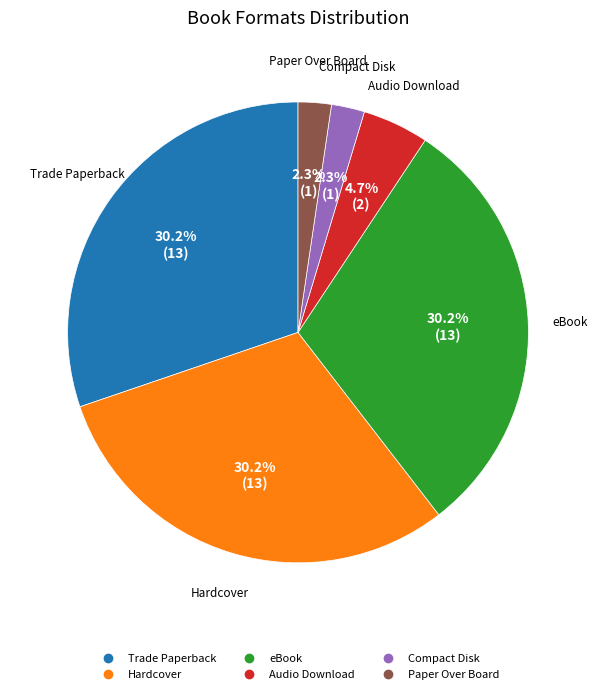

Count the number of slices in the pie.

6